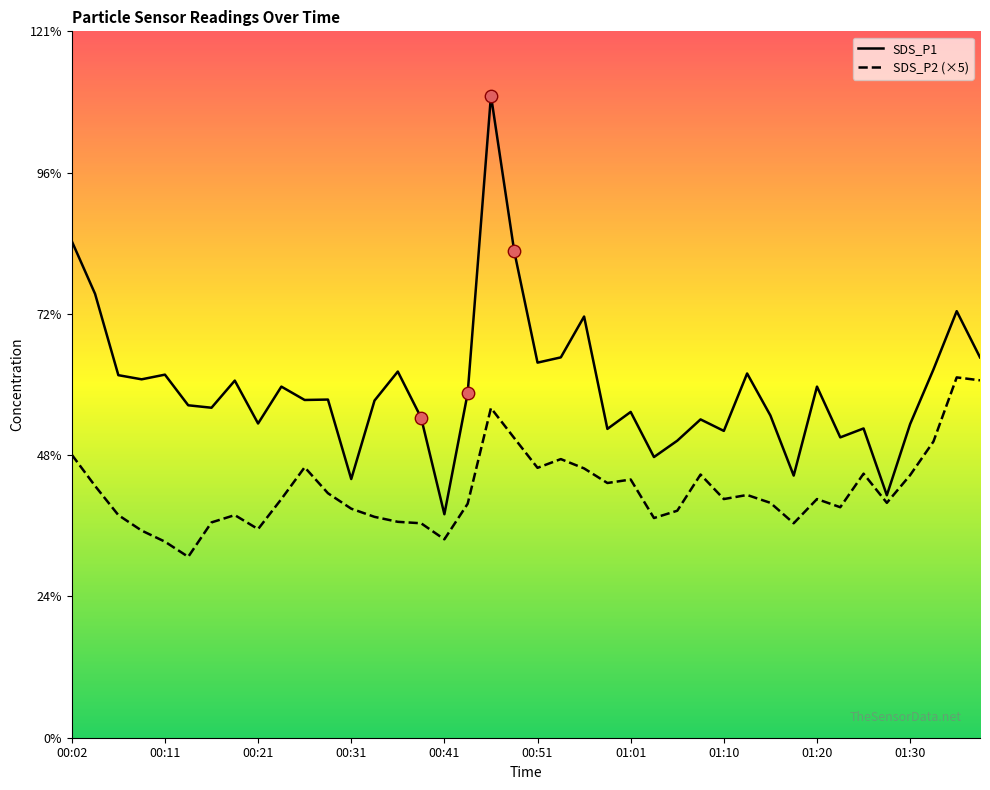

What is the total value across all series at 37?

113.8